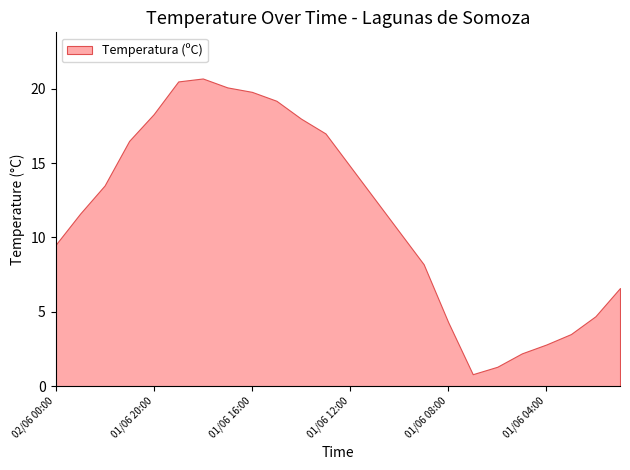

The value at 01/06 18:00 is 8.7. True or false?

False